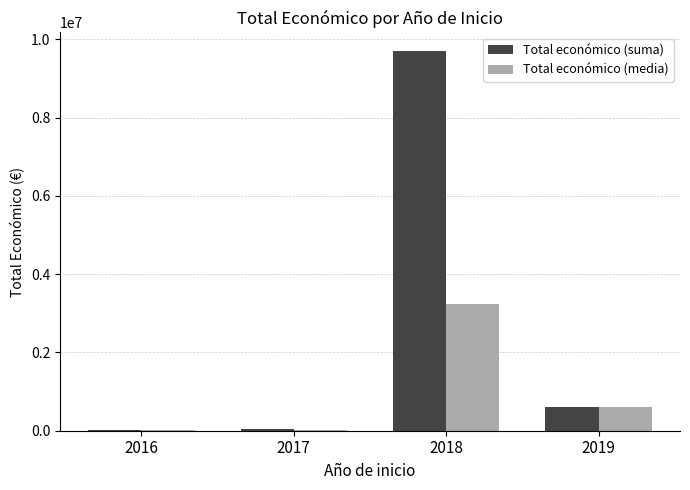

At which category is the sum across all series the highest?

2018